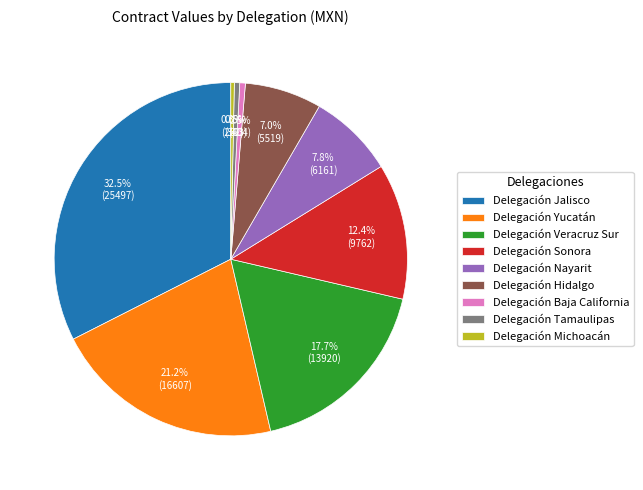

How many segments does this pie chart have?

9